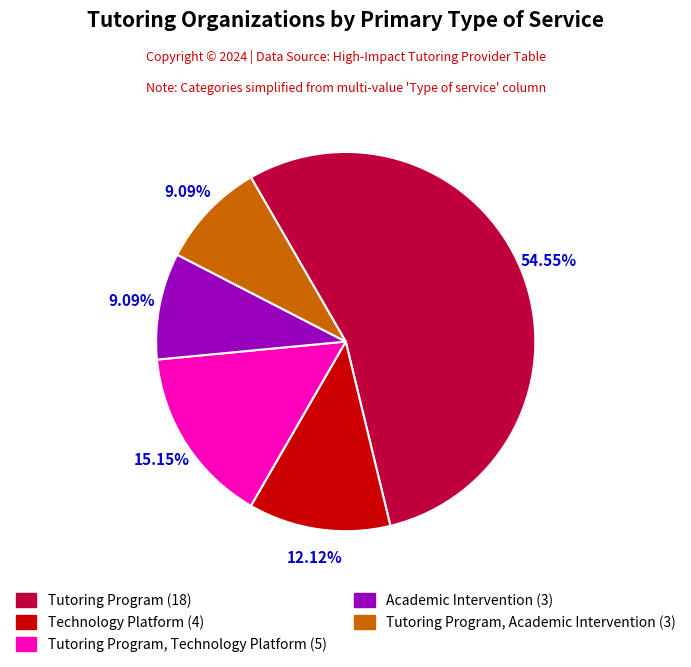

Is there a majority slice in this chart?

Yes